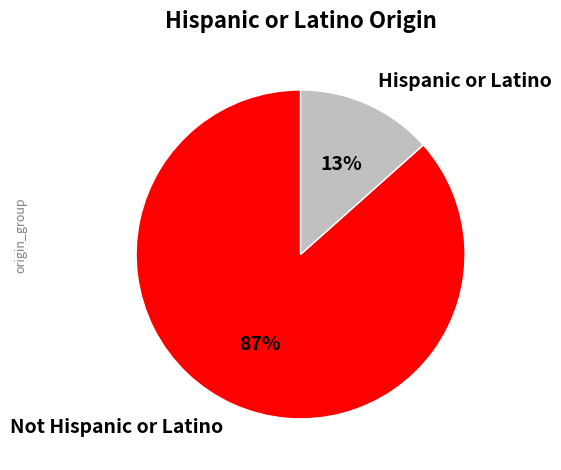

The Hispanic or Latino slice represents 13% of the pie. True or false?

True